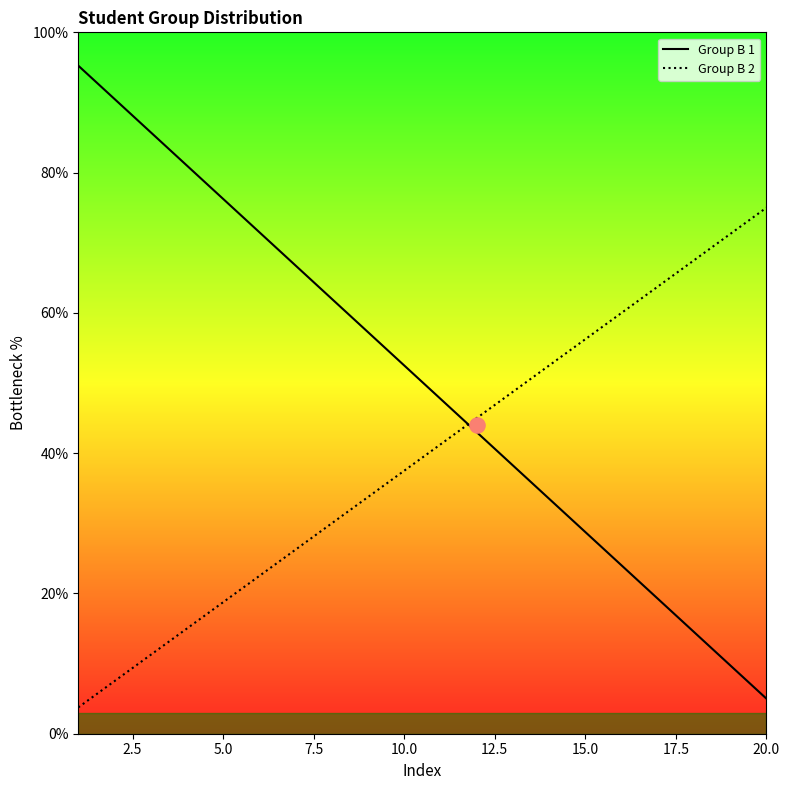

How many intersections are there between Group B 1 and Group B 2?

1